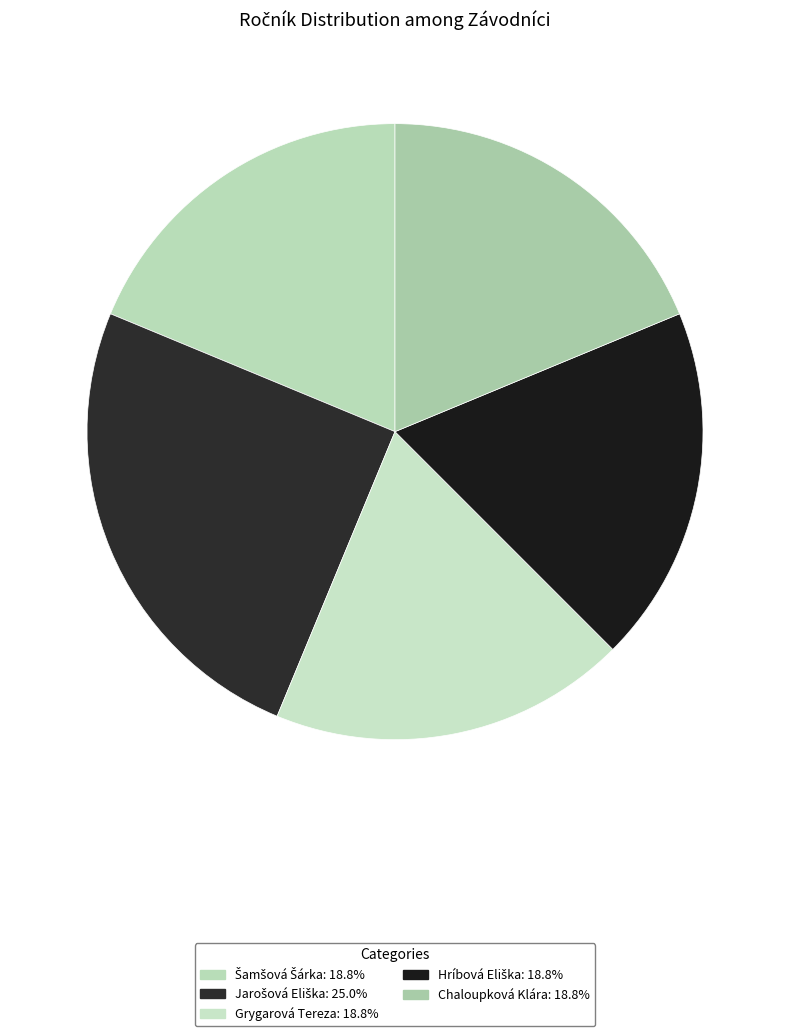

What is the change in value from Jarošová Eliška to Hríbová Eliška?

-2